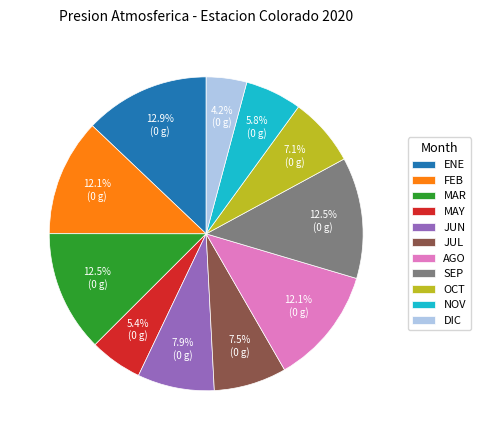

To the nearest percent, what percentage of the pie is DIC?

4%